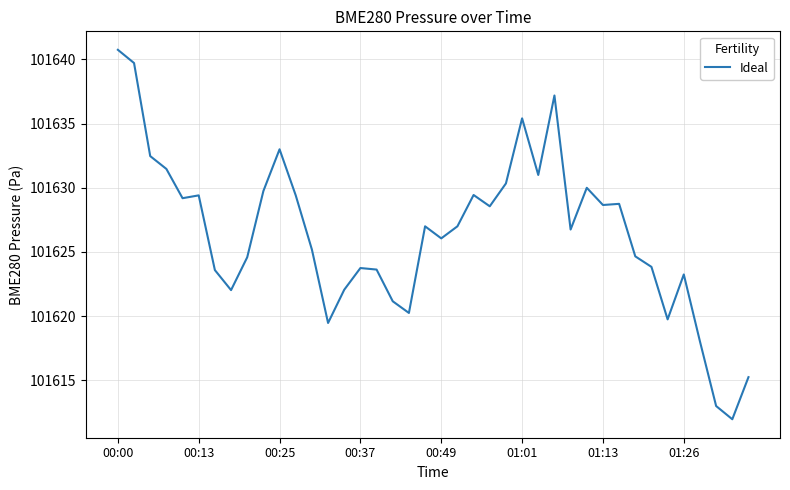

What is the smallest value displayed?

101612.0